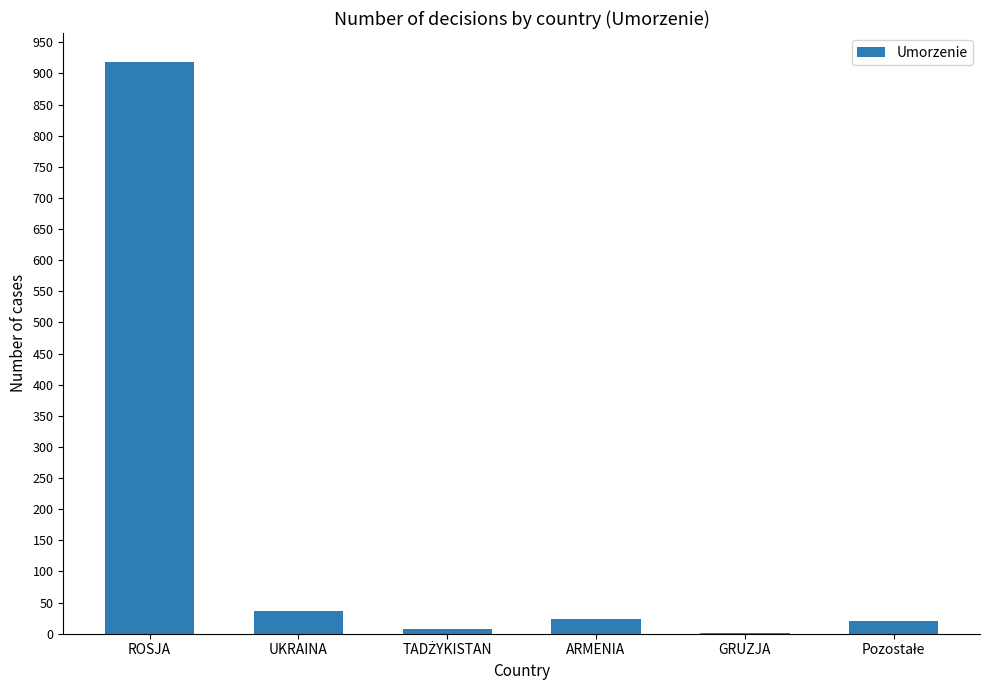

What is the greatest value displayed?

919